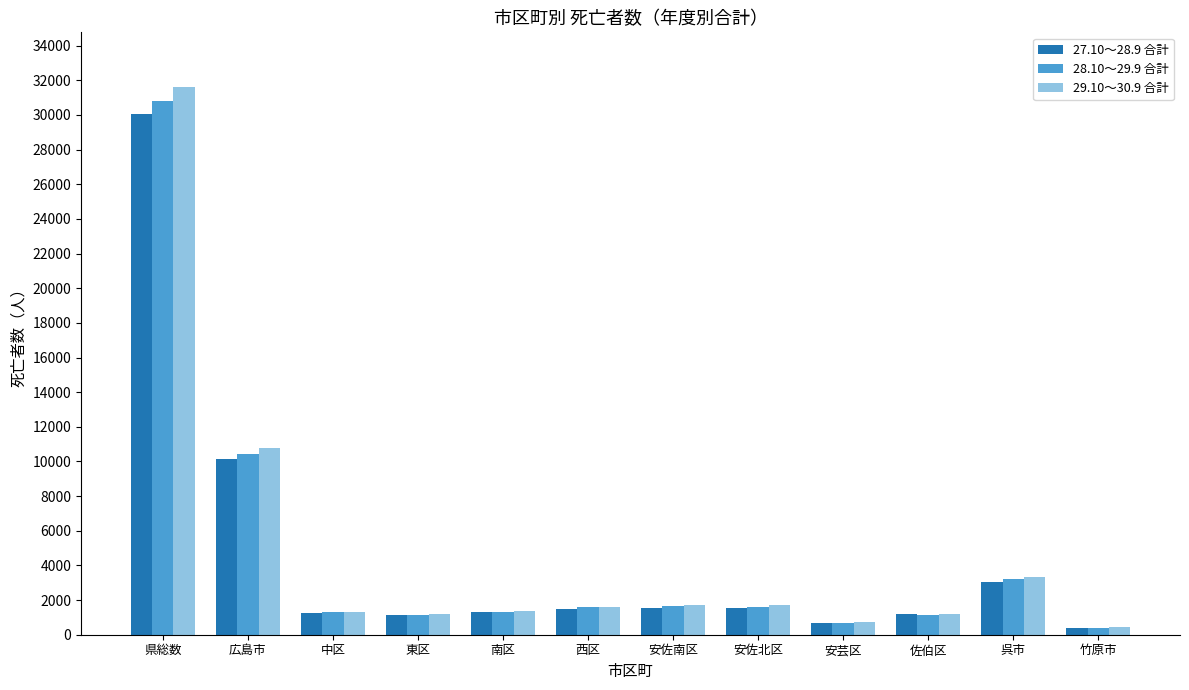

How many values in the 28.10～29.9 合計 series are below 1581?

6